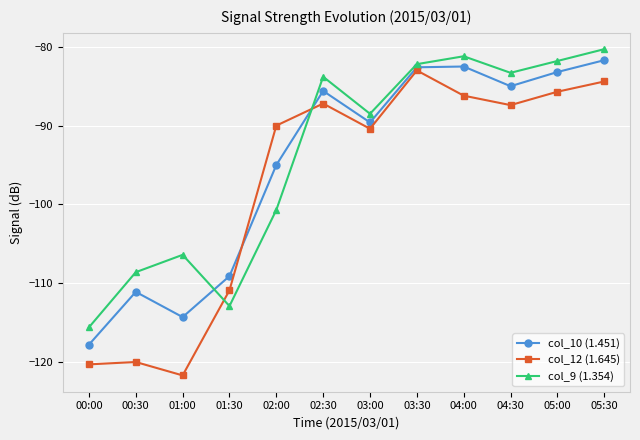

Which category has the highest value in the col_9 (1.354) series?

05:30